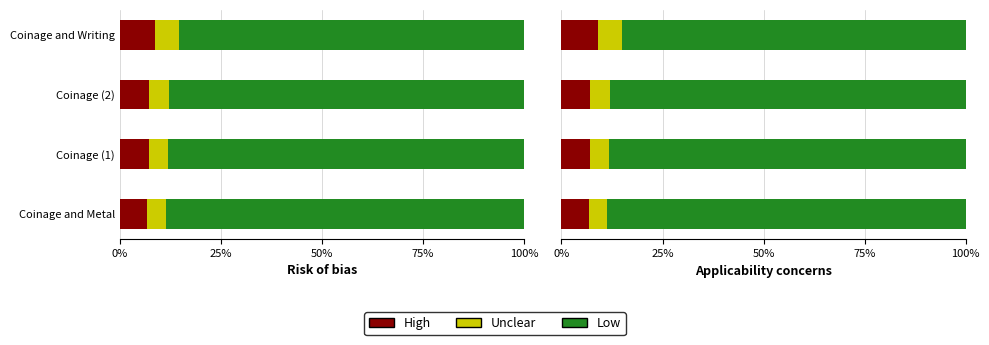

What is the difference between the highest and lowest values at Coinage and Metal?

84.2